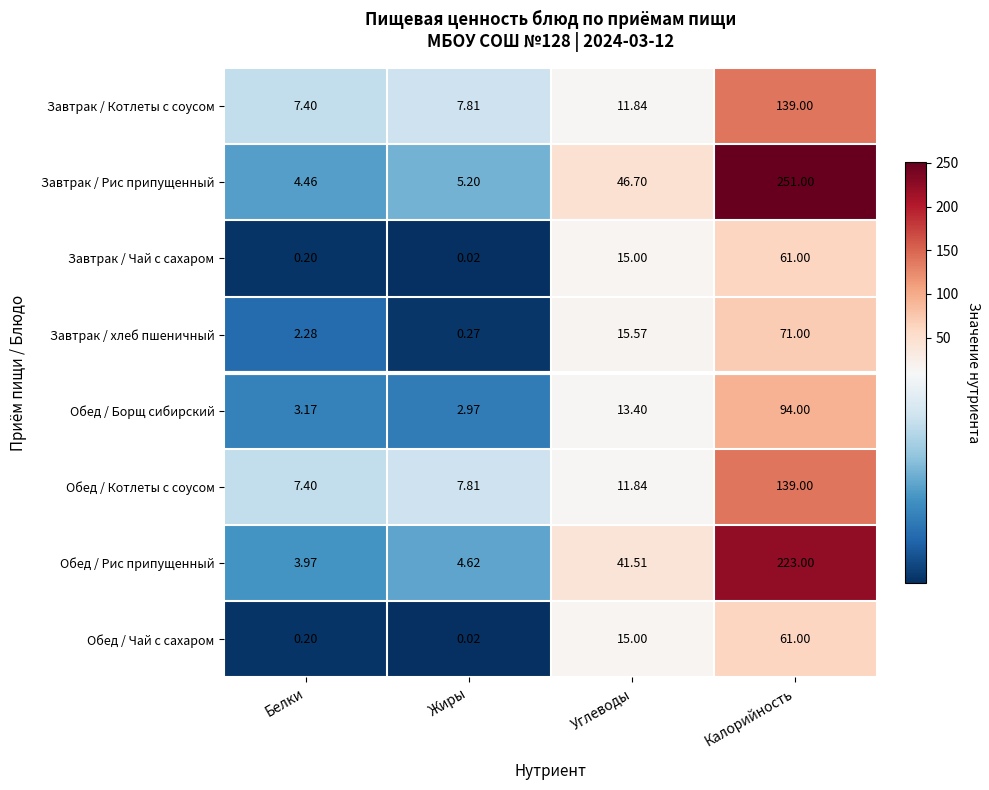

Which label corresponds to the largest value in the chart?

Калорийность